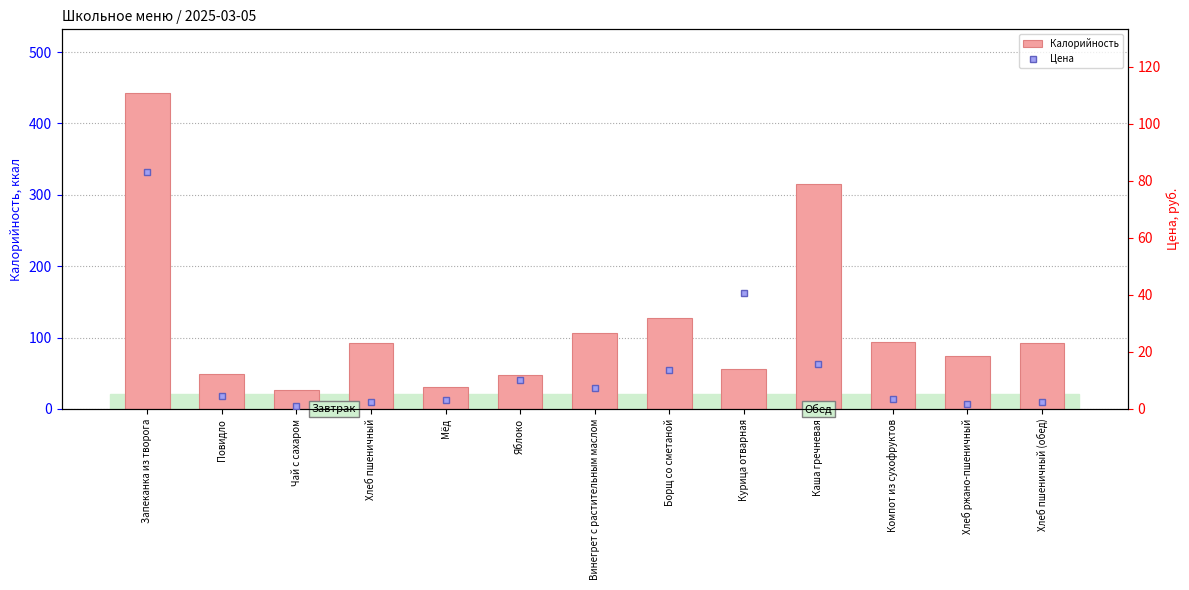

What are all the series names shown in the legend?

Калорийность, Цена